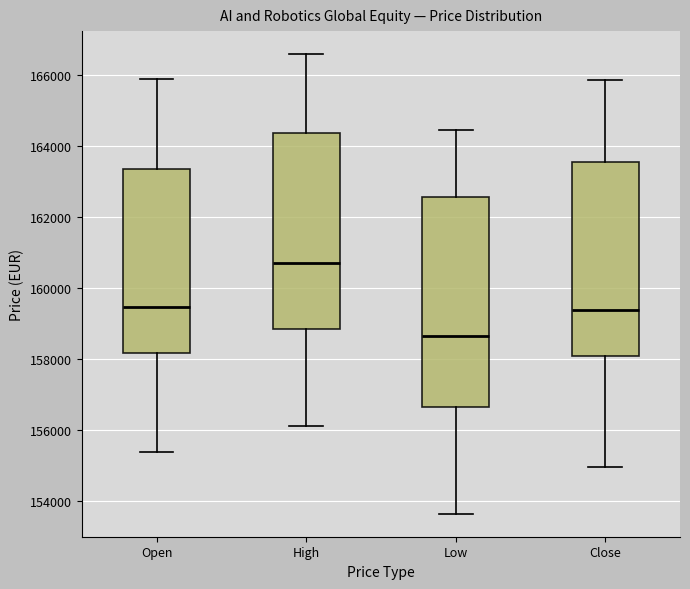

Which box is the tallest, from its lower edge to its upper edge?

Low